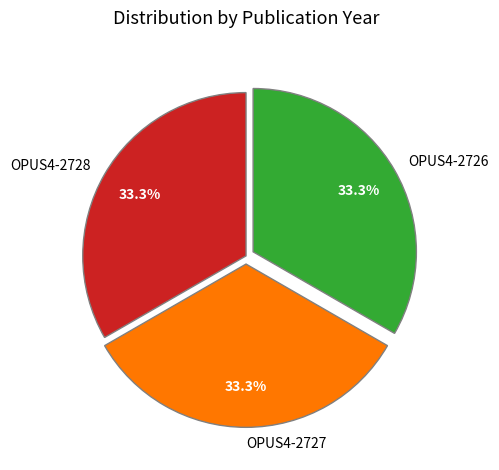

Approximately how many times larger is the value at OPUS4-2727 compared to OPUS4-2726?

1.0